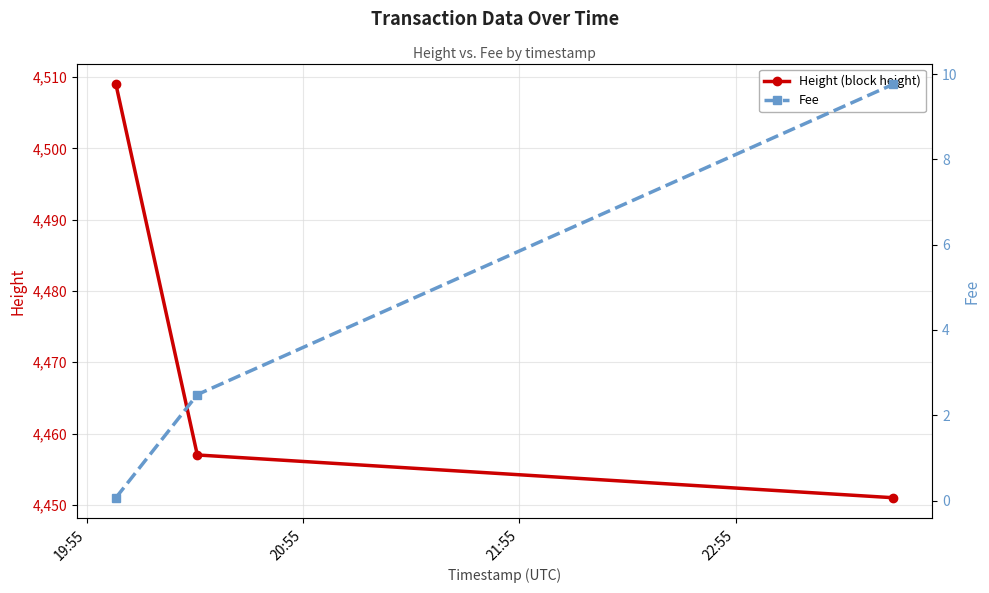

What is the average value of the Fee series?

4.1